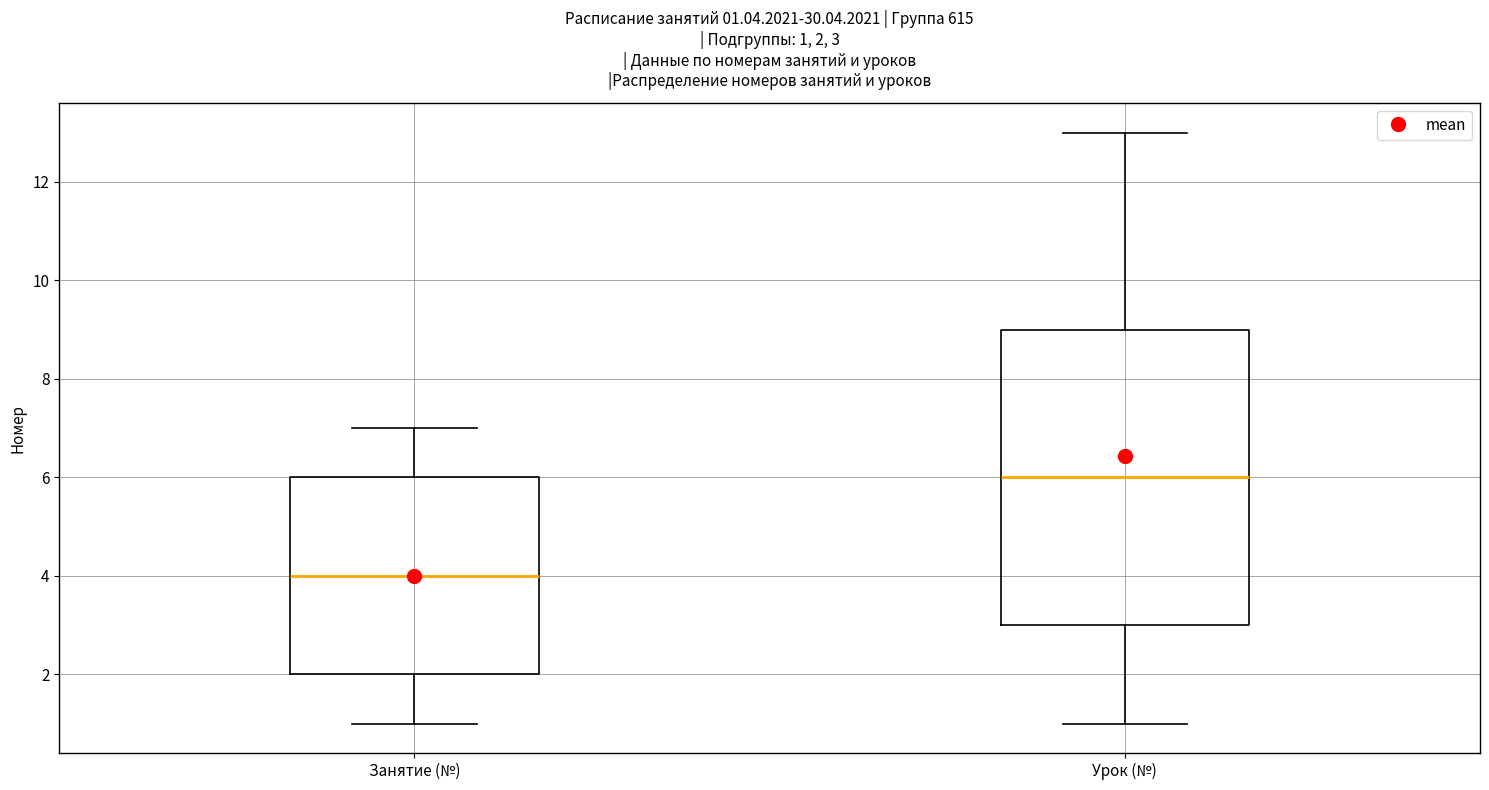

Which box's median line is the highest?

Урок (№)